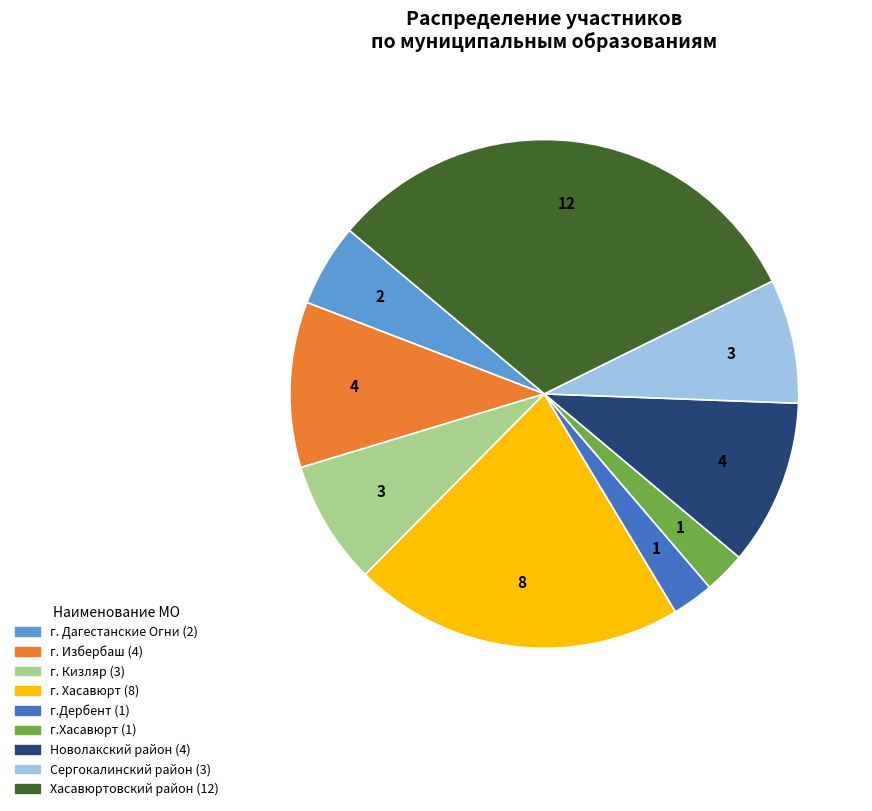

Is there a majority slice in this chart?

No